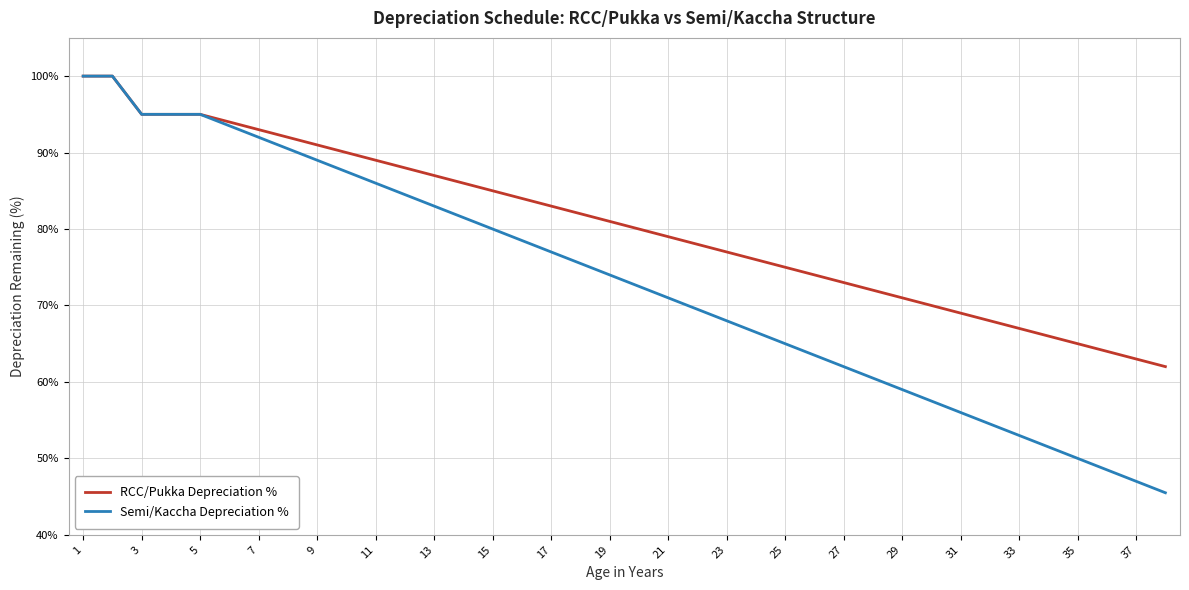

What is the smallest value displayed?

45.5